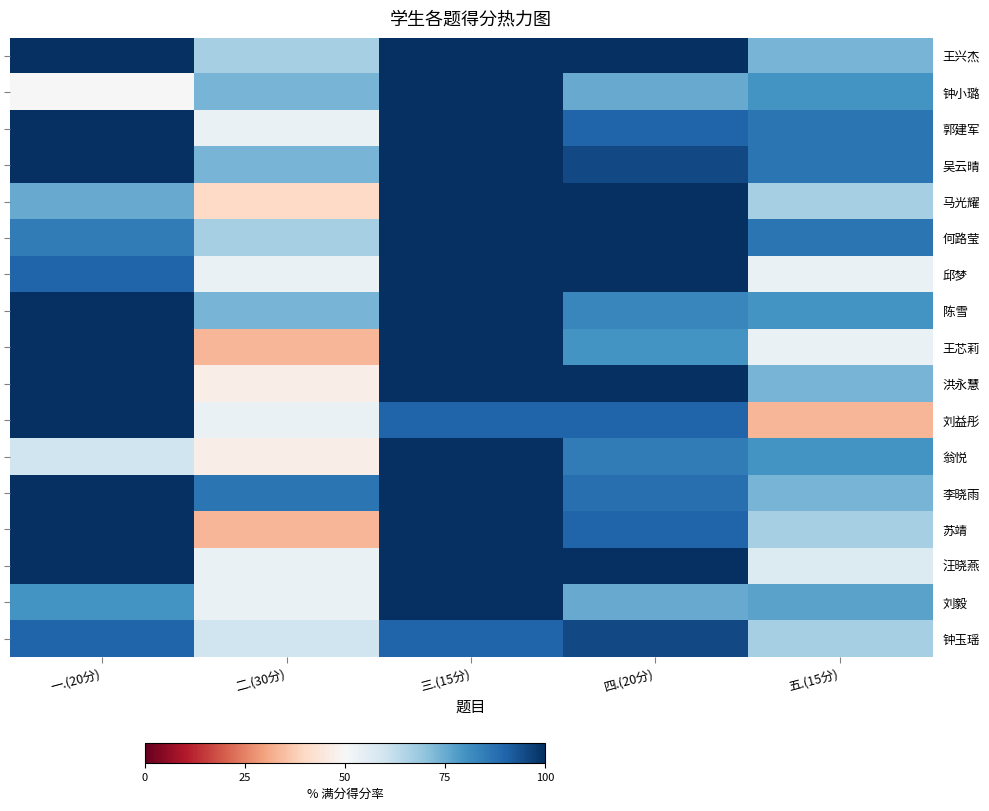

List the series in order of their peak value, lowest first.

钟玉瑶, 王兴杰, 钟小璐, 郭建军, 吴云晴, 马光耀, 何路莹, 邱梦, 陈雪, 王芯莉, 洪永慧, 刘益彤, 翁悦, 李晓雨, 苏靖, 汪晓燕, 刘毅